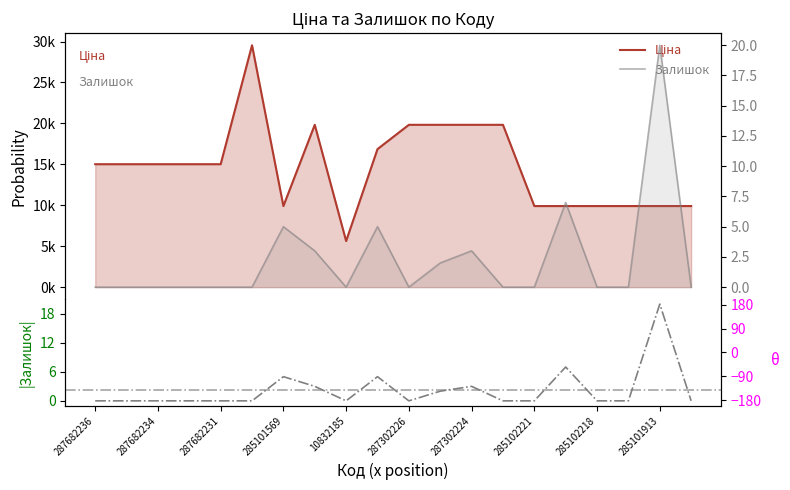

List the series in order of their peak value, highest first.

Ціна, Залишок